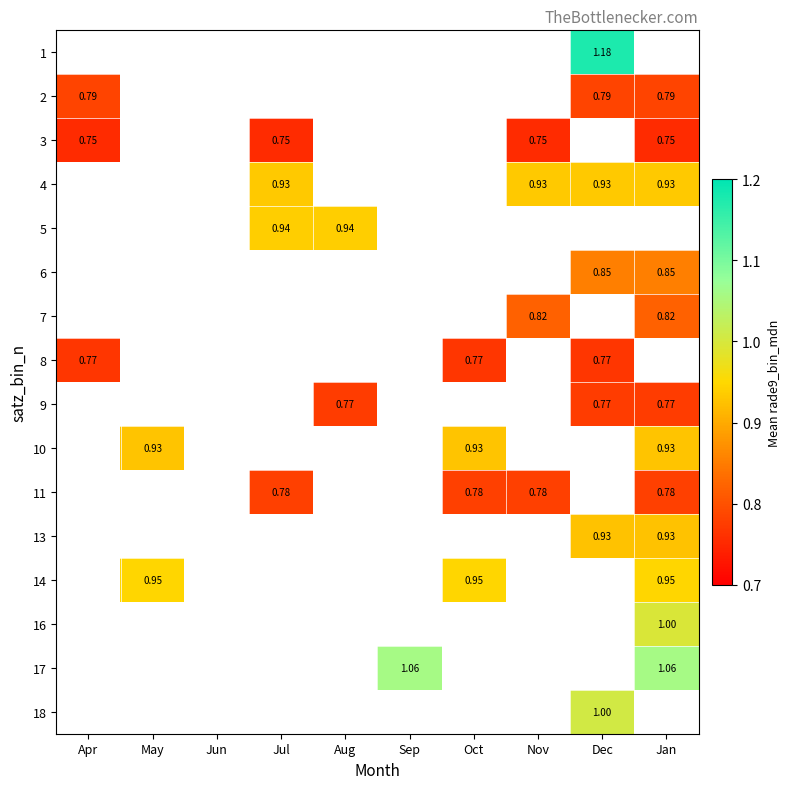

Which label corresponds to the largest value in the chart?

Dec